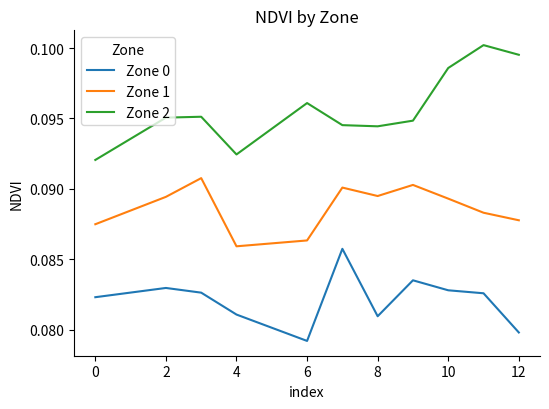

True or false: Zone 2 and Zone 1 cross at least once.

False